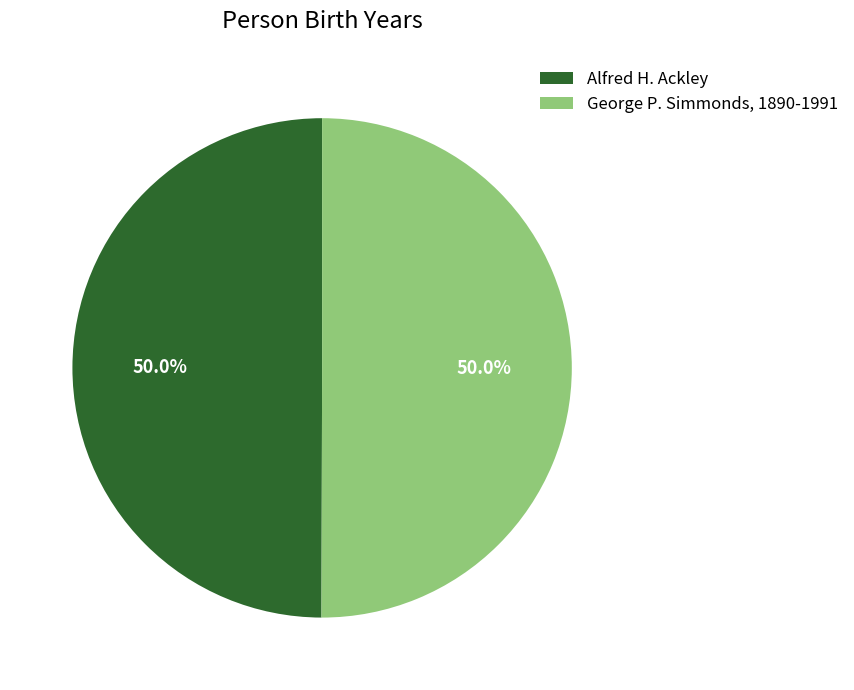

Approximately how many times larger is the value at Alfred H. Ackley compared to George P. Simmonds, 1890-1991?

1.0